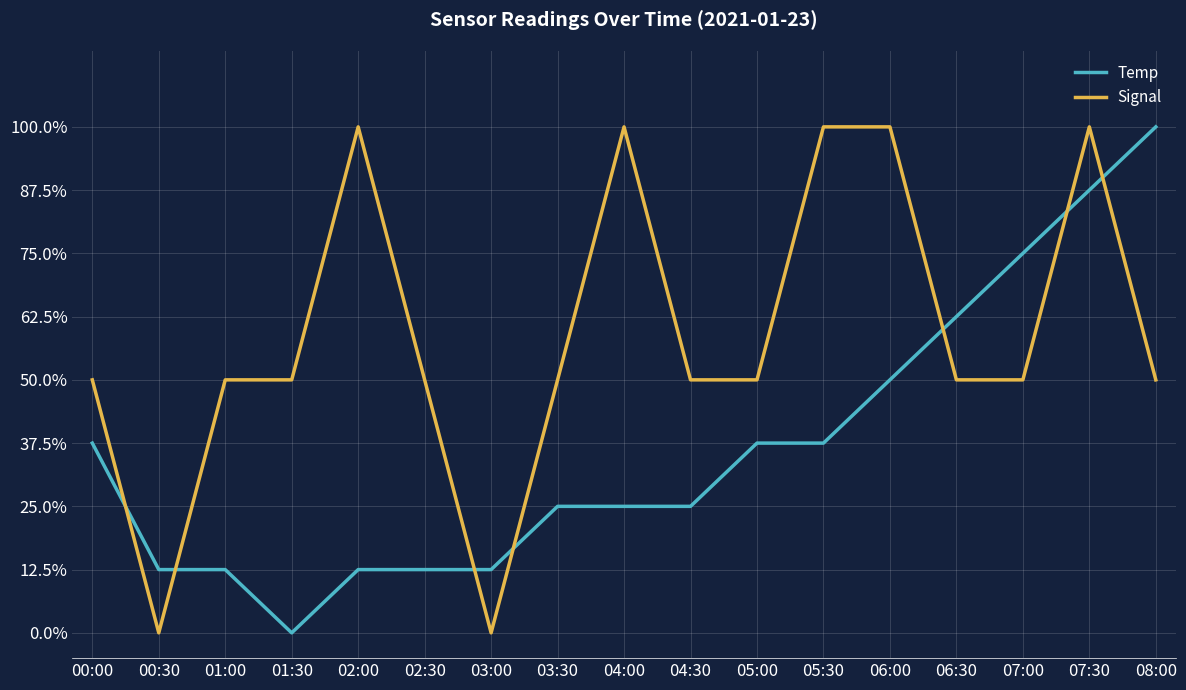

Does the chart have visible grid lines?

Yes